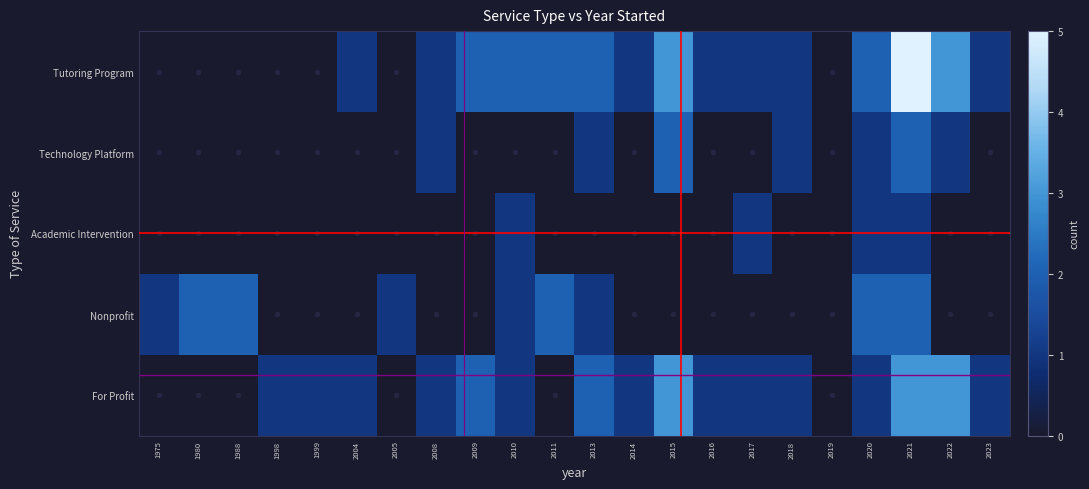

Reading left to right, transcribe all the data shown in this chart.

Tutoring Program: 1975=0	1980=0	1988=0	1998=0	1999=0	2004=1	2005=0	2008=1	2009=2	2010=2	2011=2	2013=2	2014=1	2015=3	2016=1	2017=1	2018=1	2019=0	2020=2	2021=5	2022=3	2023=1
Technology Platform: 1975=0	1980=0	1988=0	1998=0	1999=0	2004=0	2005=0	2008=1	2009=0	2010=0	2011=0	2013=1	2014=0	2015=2	2016=0	2017=0	2018=1	2019=0	2020=1	2021=2	2022=1	2023=0
Academic Intervention: 1975=0	1980=0	1988=0	1998=0	1999=0	2004=0	2005=0	2008=0	2009=0	2010=1	2011=0	2013=0	2014=0	2015=0	2016=0	2017=1	2018=0	2019=0	2020=1	2021=1	2022=0	2023=0
Nonprofit: 1975=1	1980=2	1988=2	1998=0	1999=0	2004=0	2005=1	2008=0	2009=0	2010=1	2011=2	2013=1	2014=0	2015=0	2016=0	2017=0	2018=0	2019=0	2020=2	2021=2	2022=0	2023=0
For Profit: 1975=0	1980=0	1988=0	1998=1	1999=1	2004=1	2005=0	2008=1	2009=2	2010=1	2011=0	2013=2	2014=1	2015=3	2016=1	2017=1	2018=1	2019=0	2020=1	2021=3	2022=3	2023=1